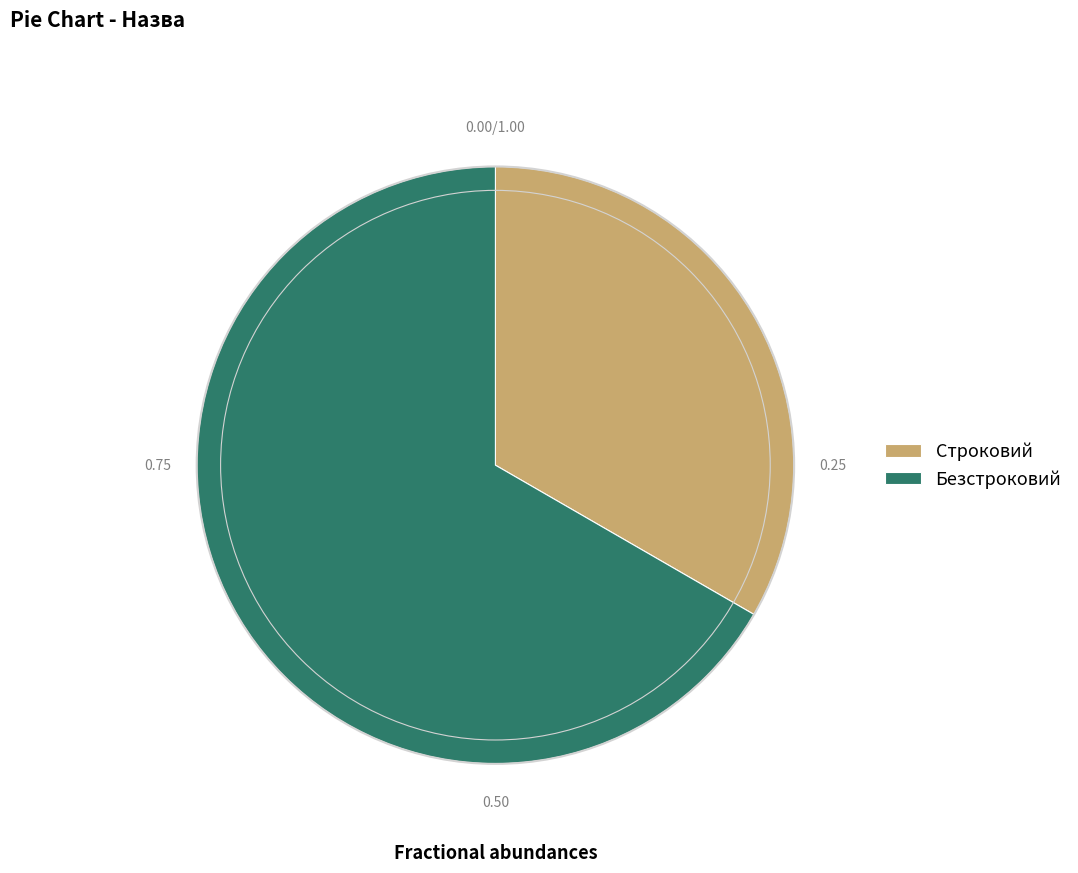

Which category has the smallest portion of the pie?

Строковий